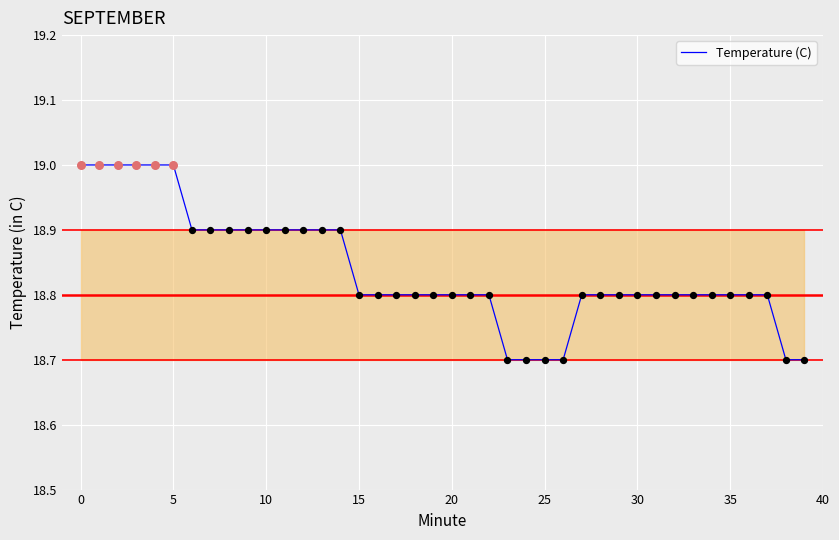

What is the difference between the maximum and minimum values?

0.3